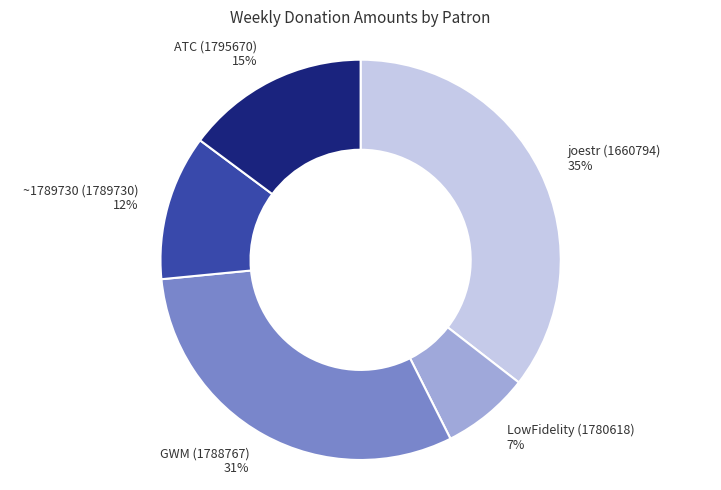

Is there any slice that represents more than half of the pie?

No